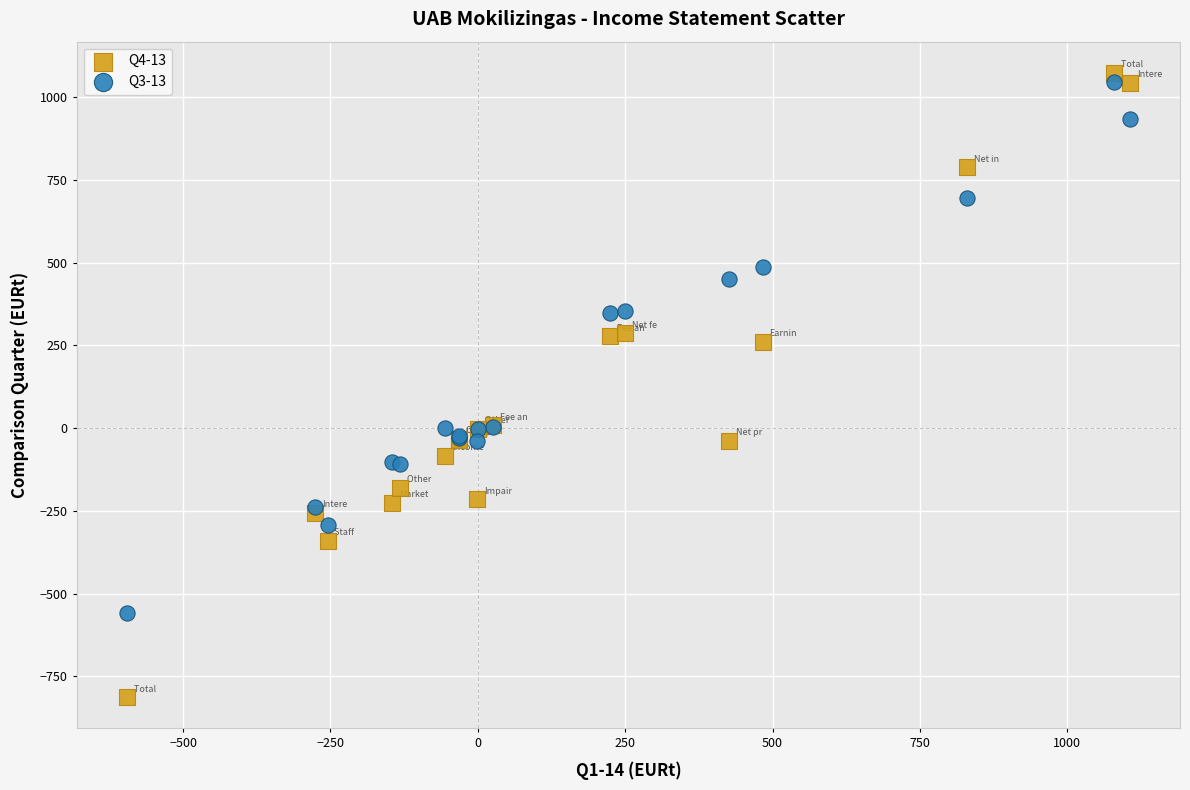

Which series contains the lowest Y value?

Q4-13